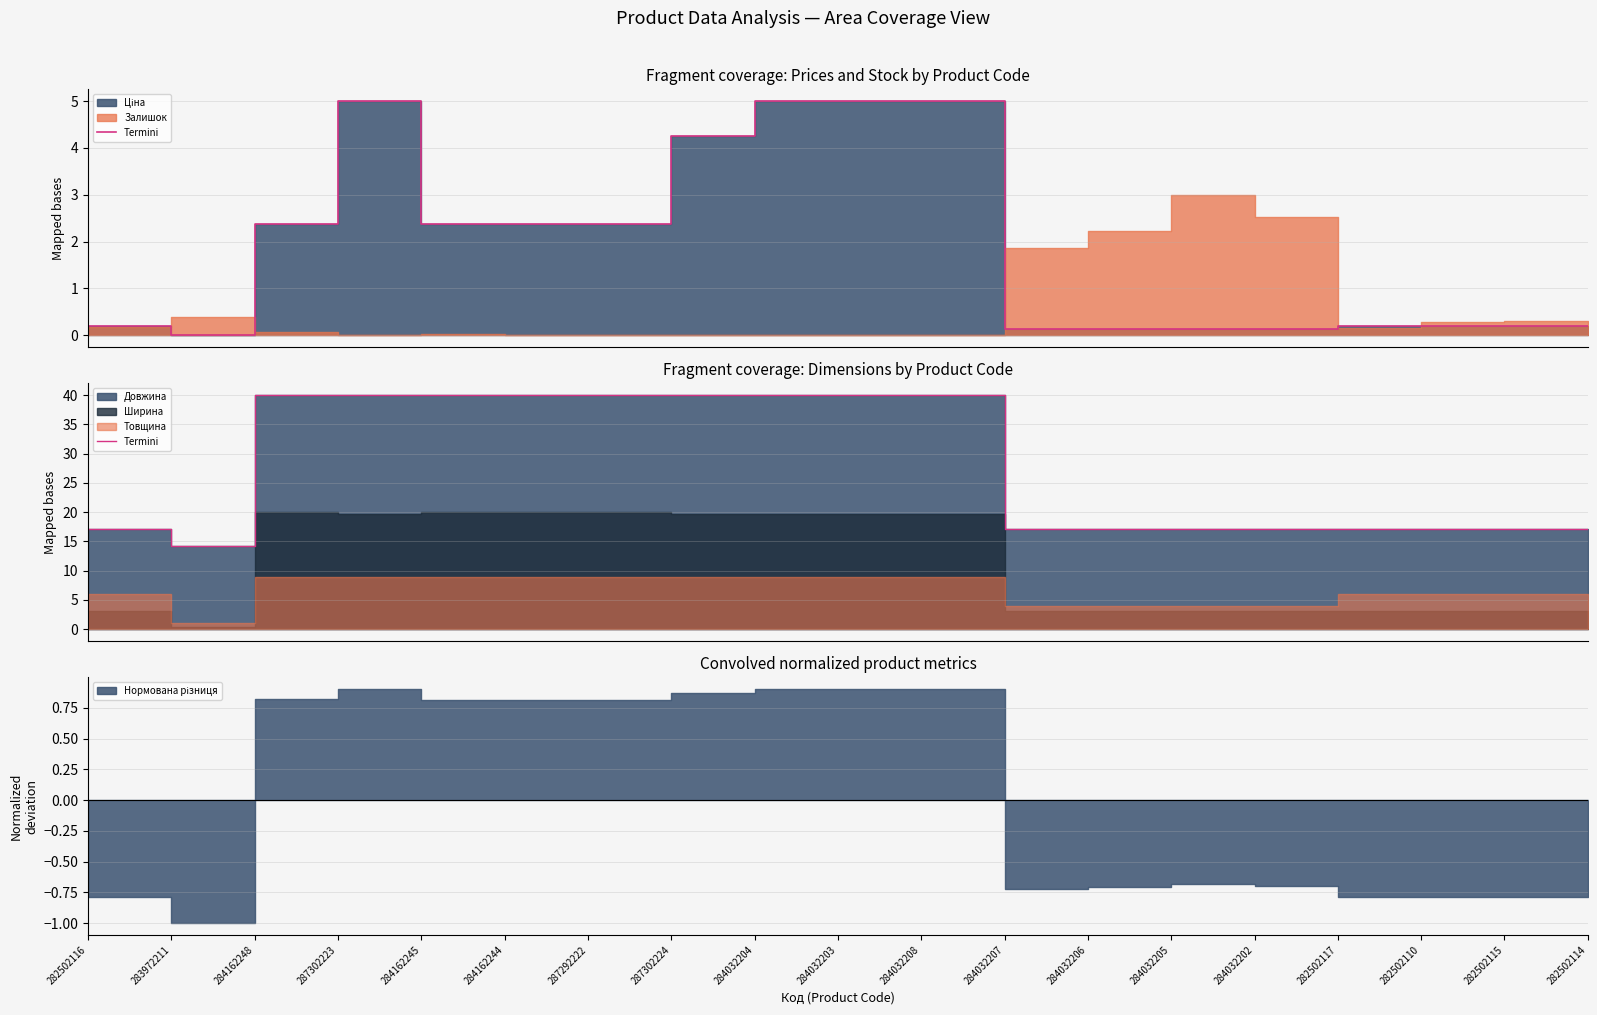

What is the average value?

27.8